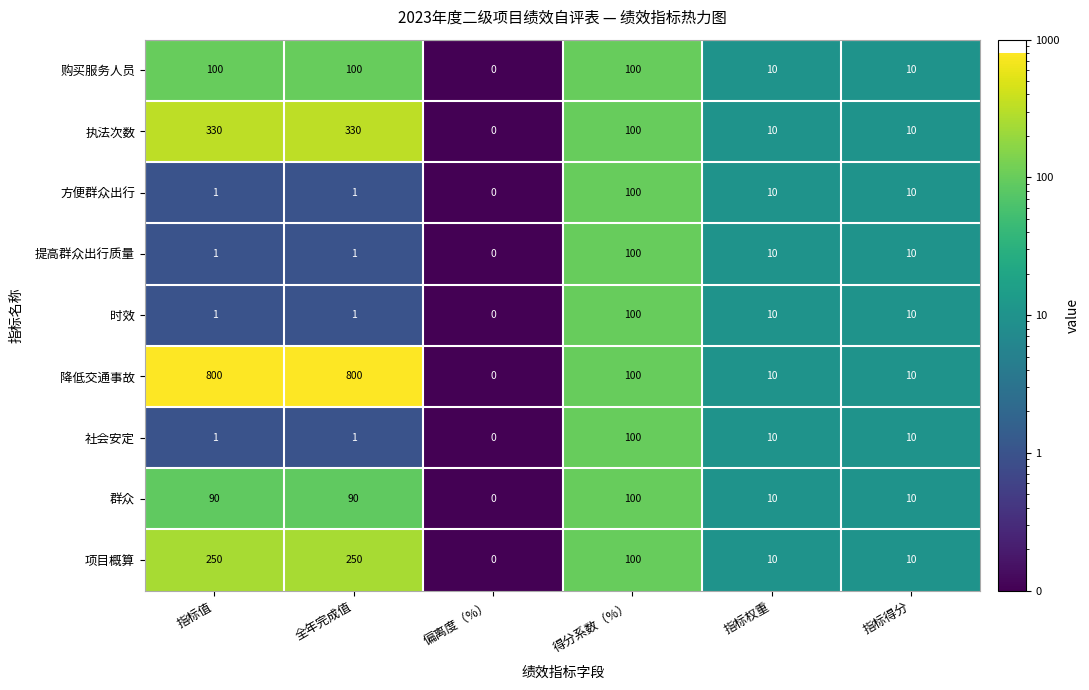

What is the difference between the 执法次数 values at 指标得分 and 全年完成值?

320